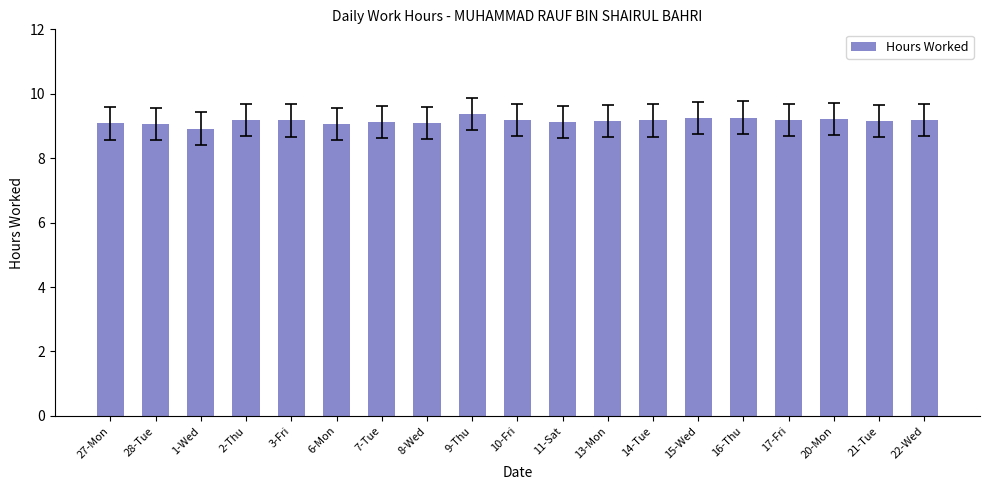

Between 16-Thu and 21-Tue, which is larger?

16-Thu